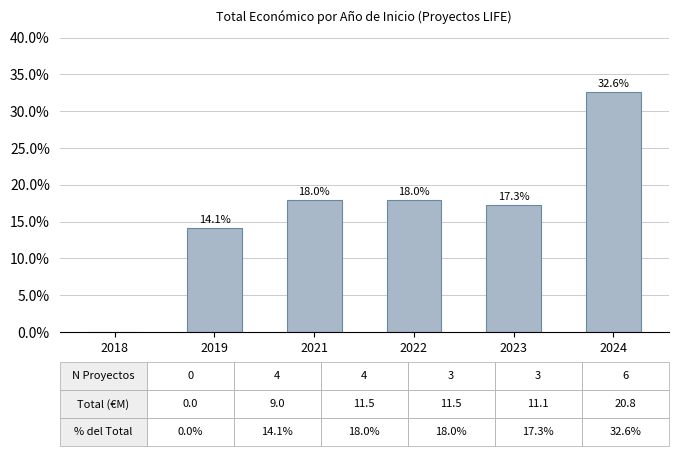

What is the change in value from 2022 to 2024?

+14.7